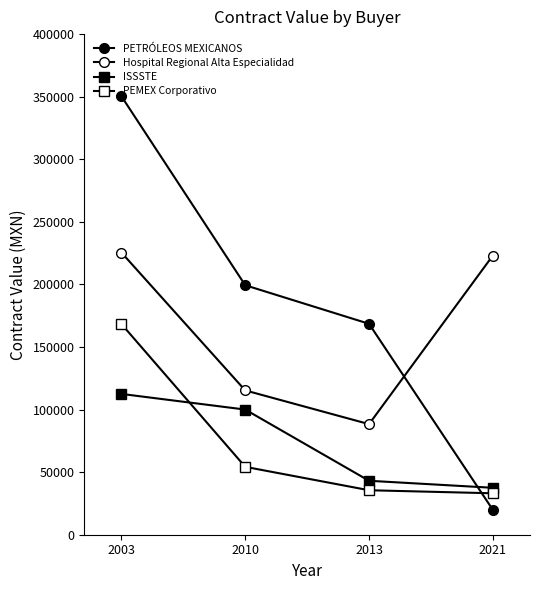

How many data points does each series have?

4